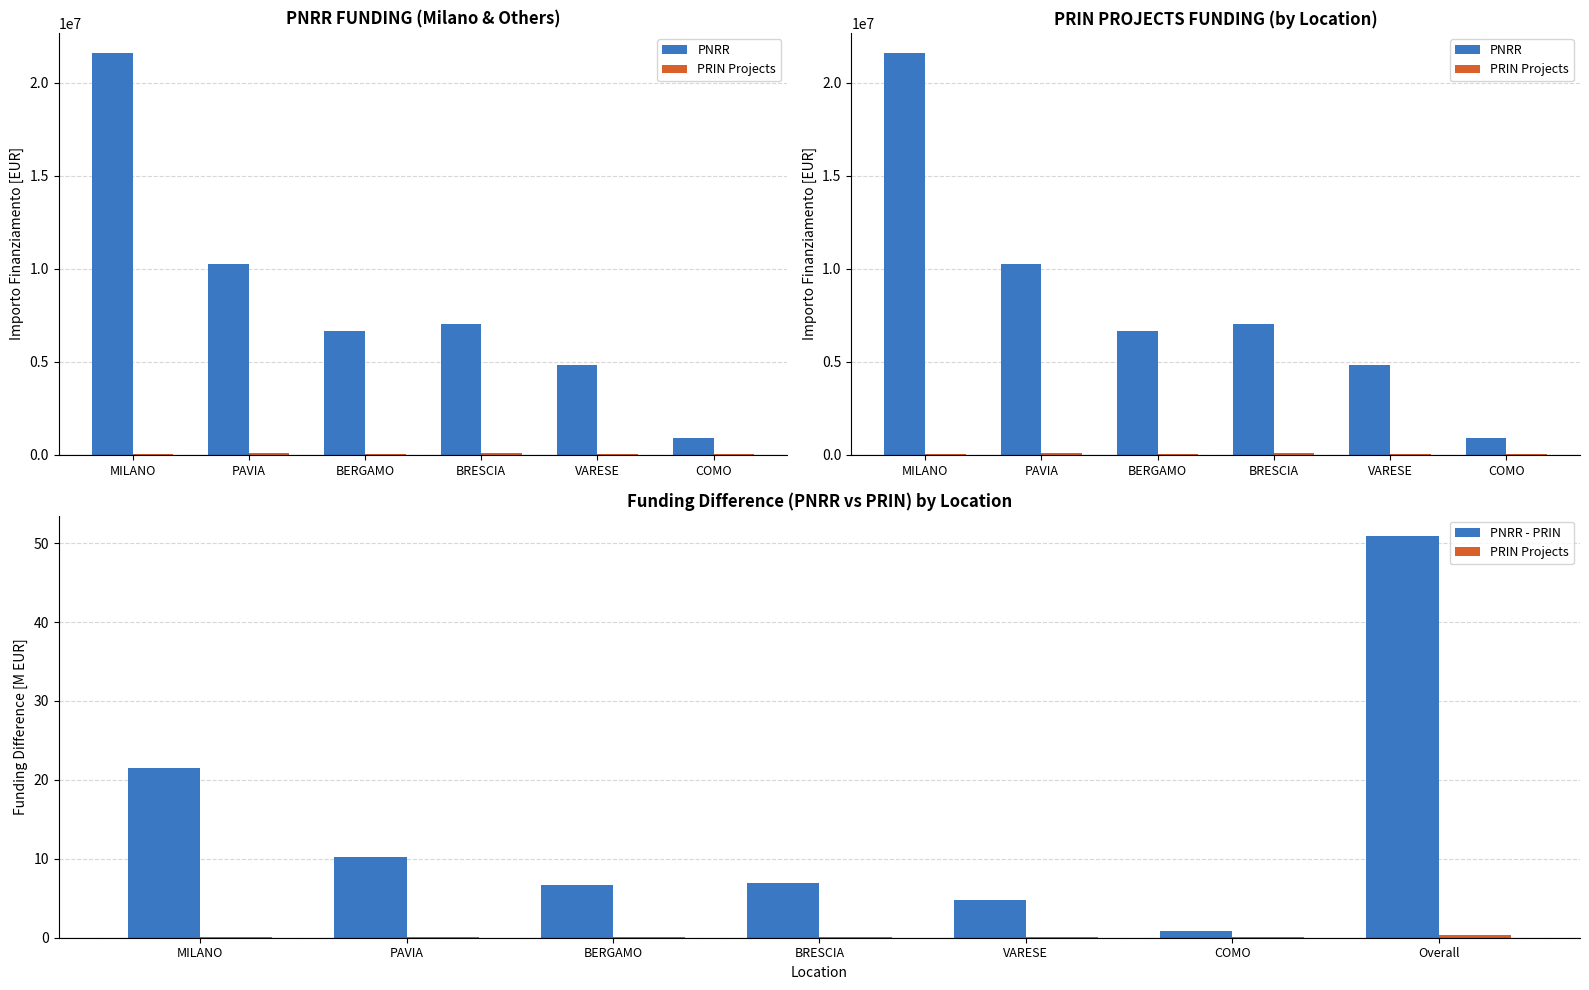

What is the difference between the highest and lowest values at BRESCIA?

6939939.1